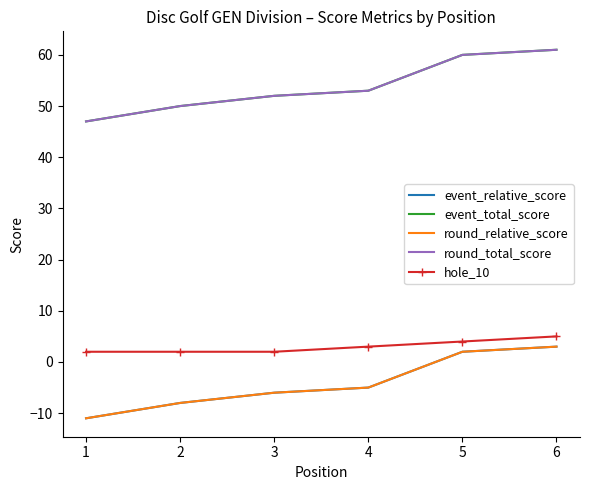

The hole_10 series shows 1 at 1. True or false?

False